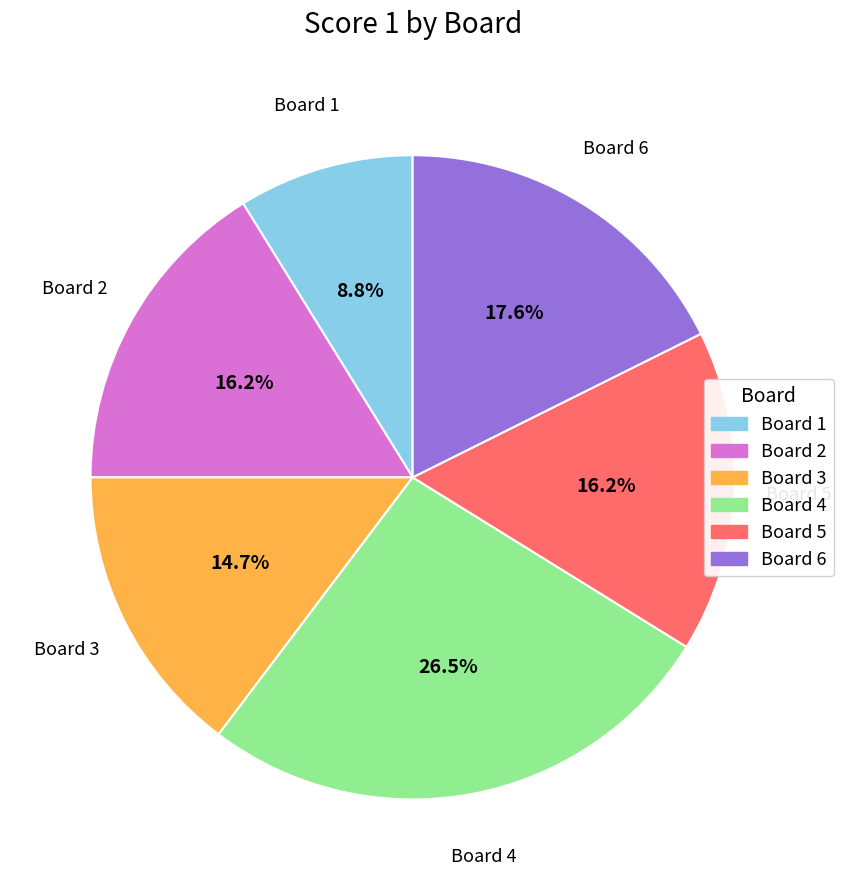

Which category has the biggest portion of the pie?

Board 4